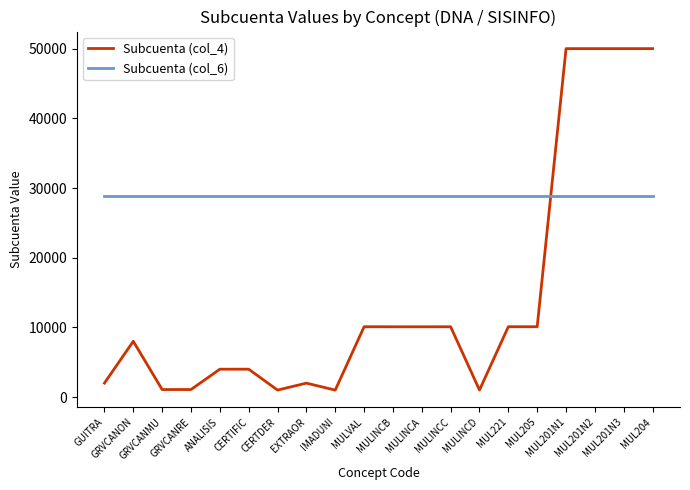

Where is the first local maximum for Subcuenta (col_4)?

GRVCANON